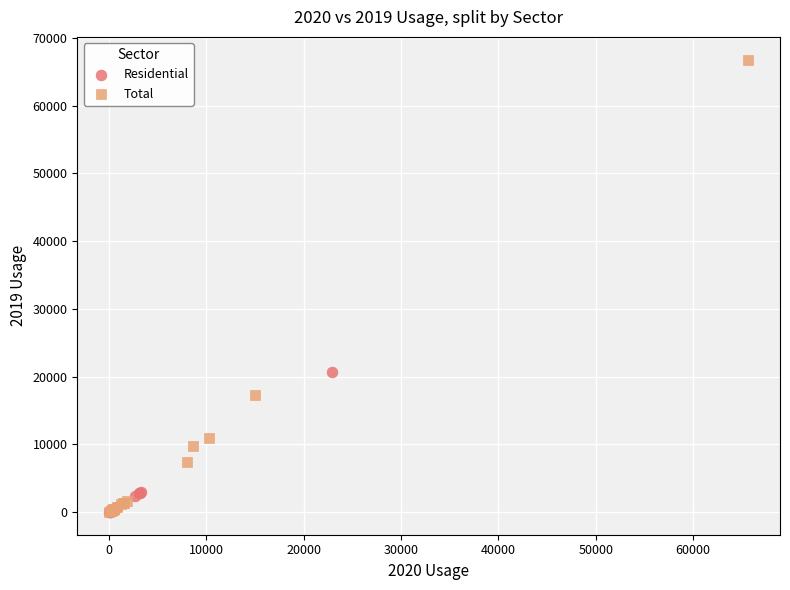

Which series has the largest Y range (max minus min)?

Total